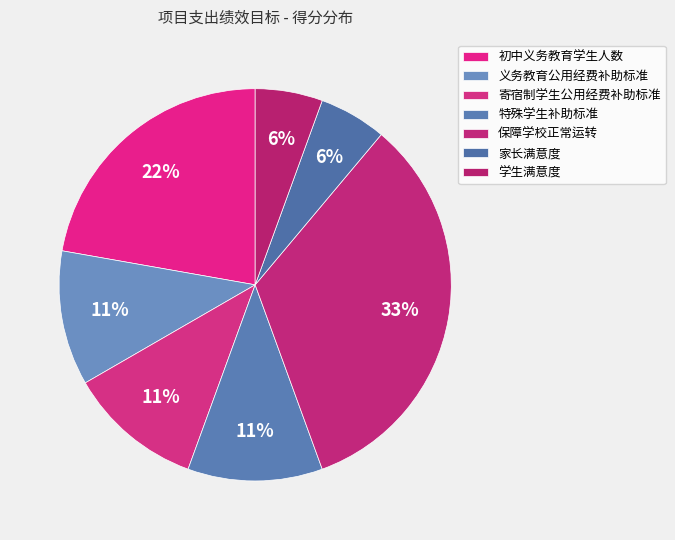

The 寄宿制学生公用经费补助标准 slice represents 3% of the pie. True or false?

False